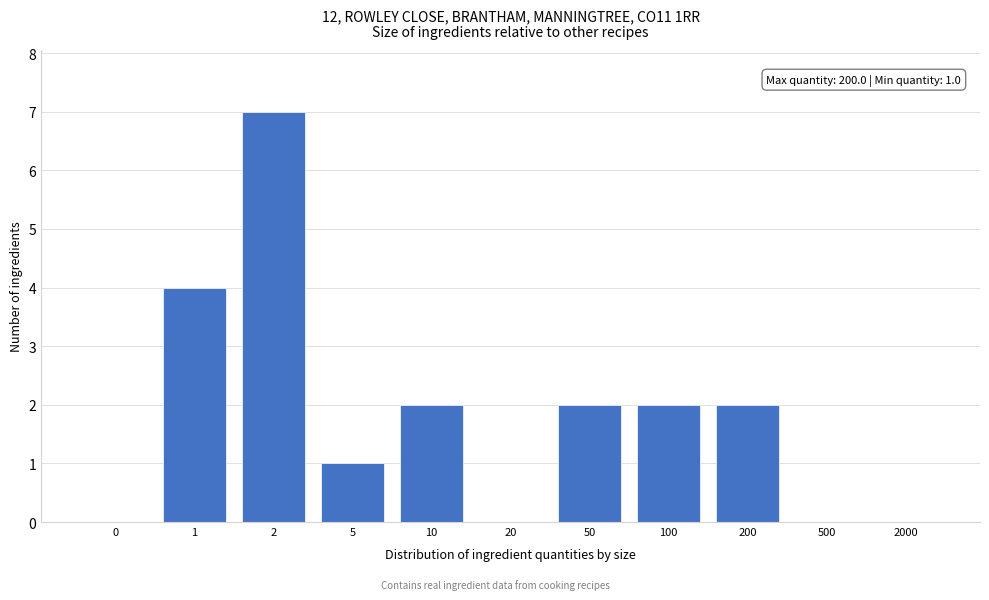

Reading left to right, transcribe all the data shown in this chart.

0=0	1=4	2=7	5=1	10=2	20=0	50=2	100=2	200=2	500=0	2000=0